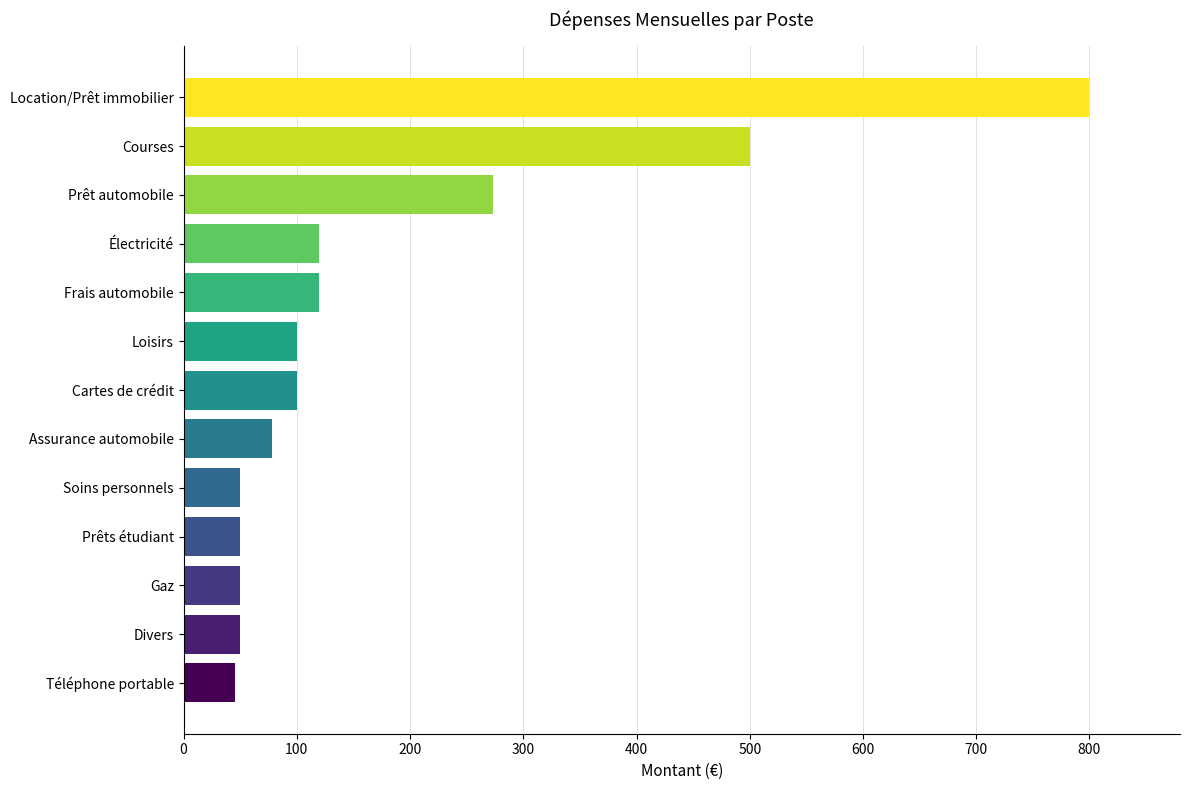

What is the minimum value shown in the chart?

45